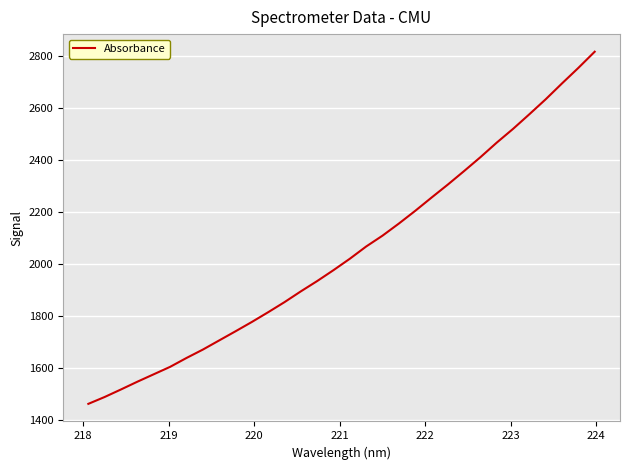

What is the maximum value shown in the chart?

2816.4